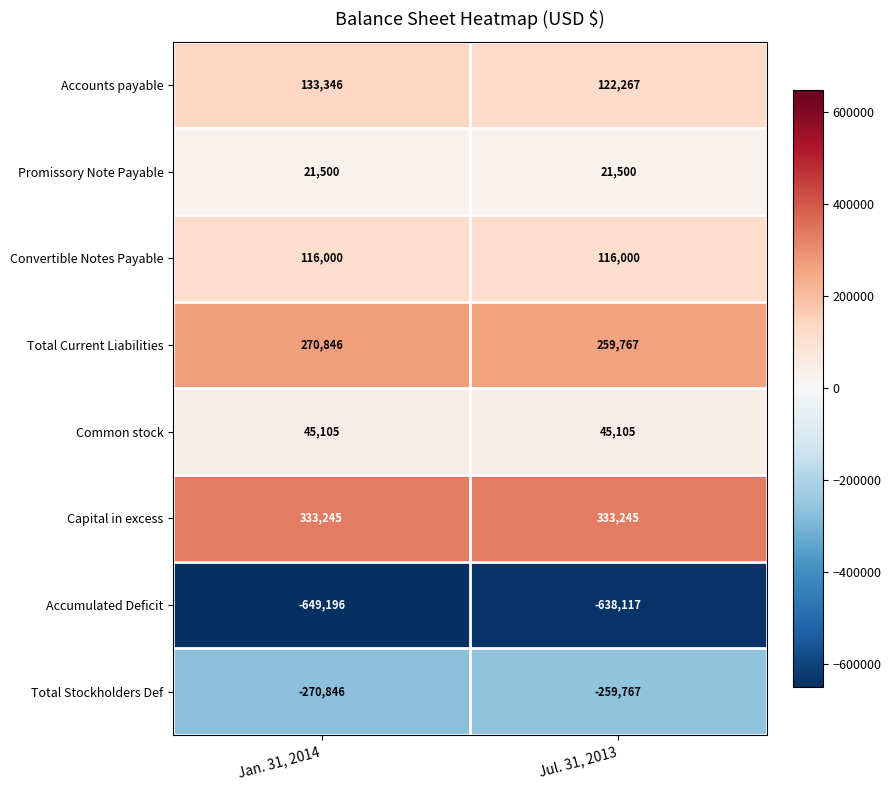

What is the sum of all Common stock values?

90210